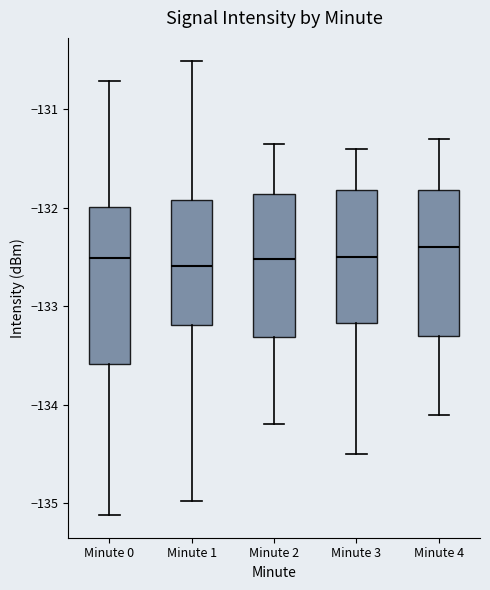

Where does the lower whisker of the box for Minute 2 end on the y-axis? The values are not printed on the chart, so give them approximately, as read against the axis.

-134.2